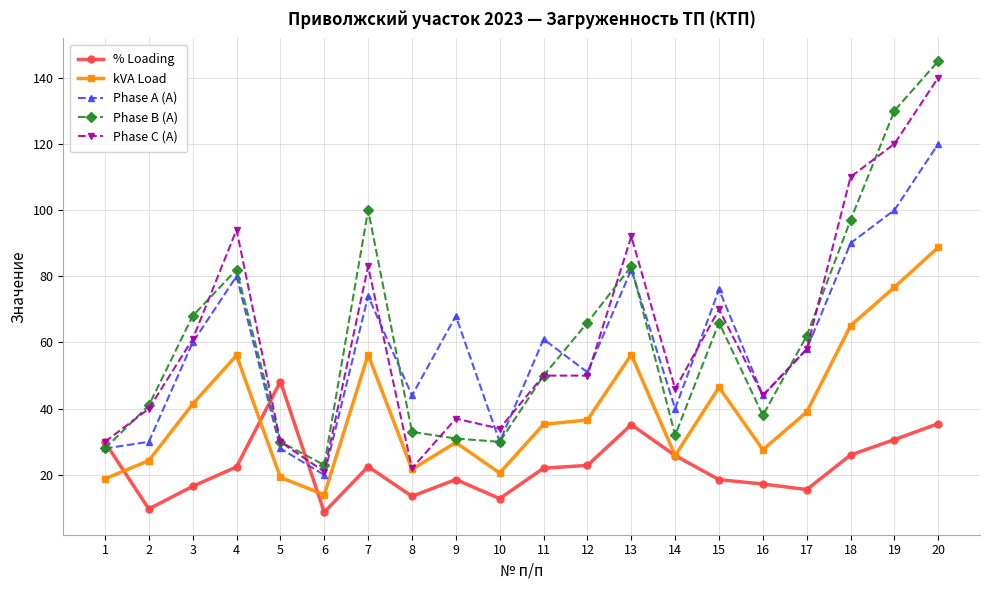

The kVA Load series shows 21.7 at 8. True or false?

True